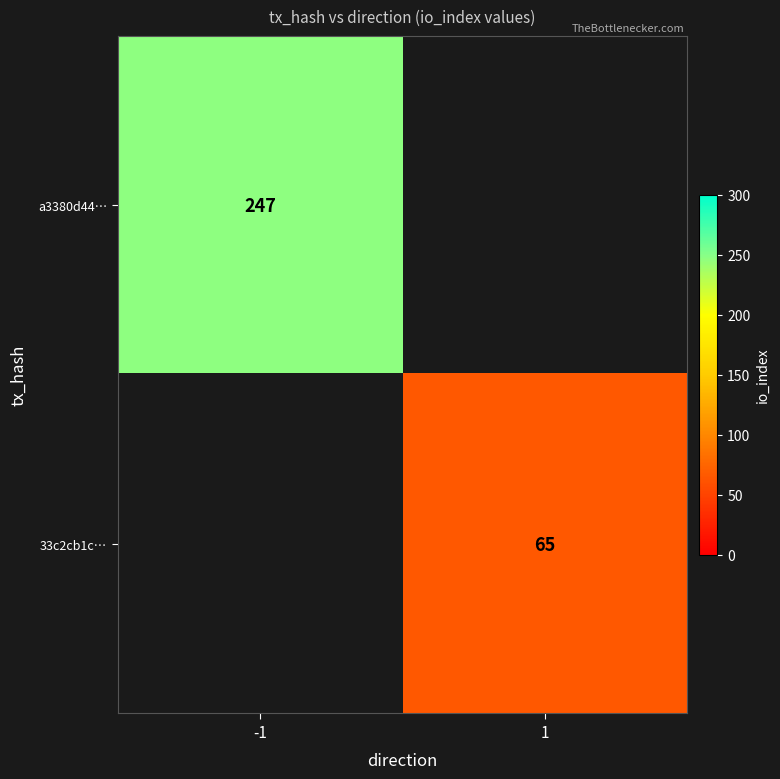

Which has a higher value, 1 or -1?

-1